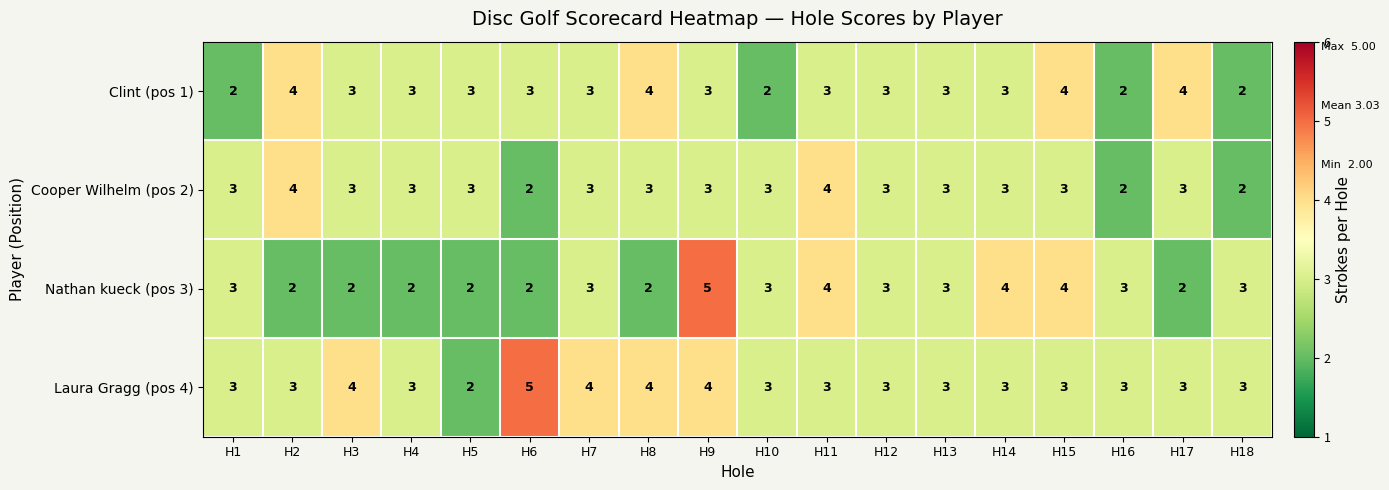

At which category is the sum across all series the highest?

H9